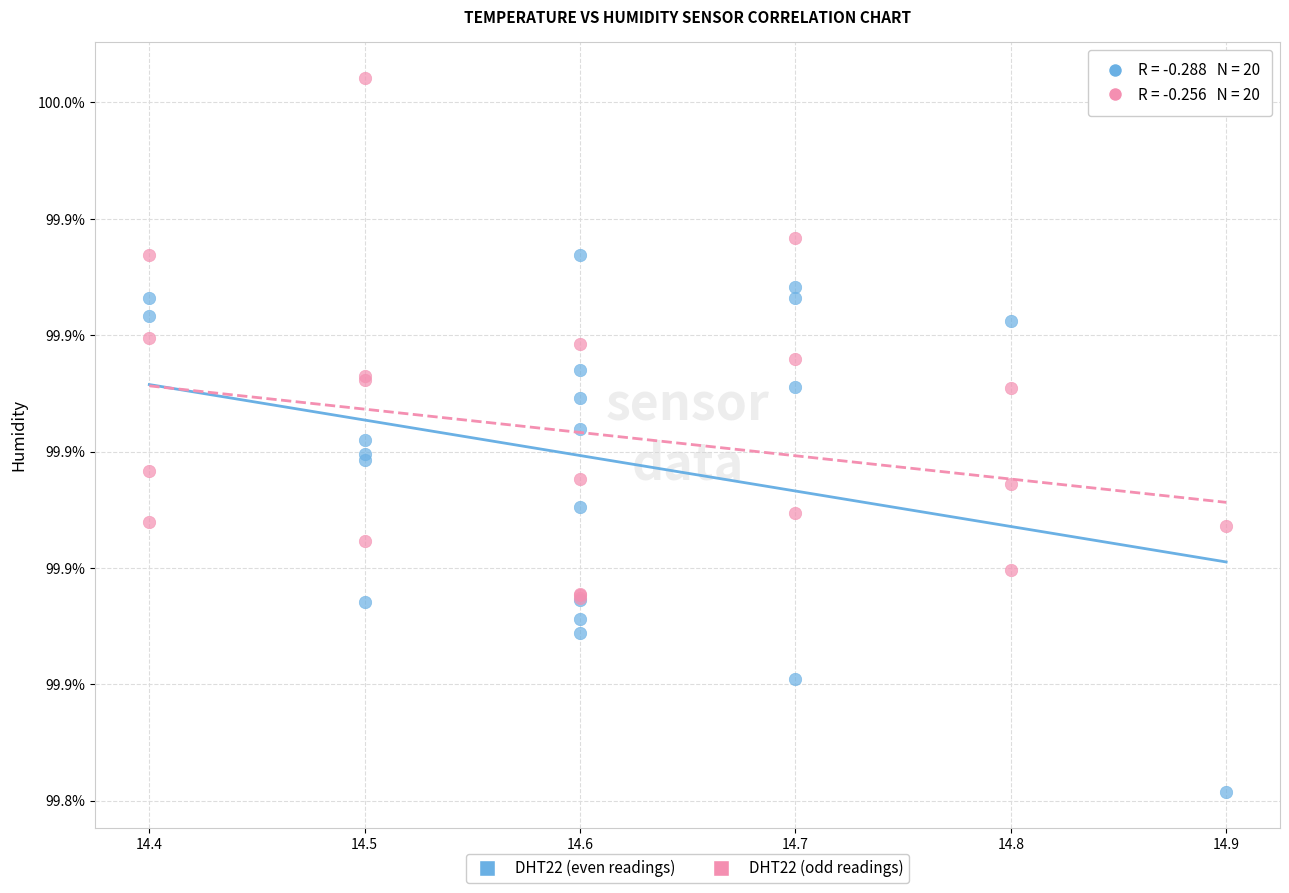

What are all the series names shown in the legend?

DHT22 (even readings), DHT22 (odd readings)